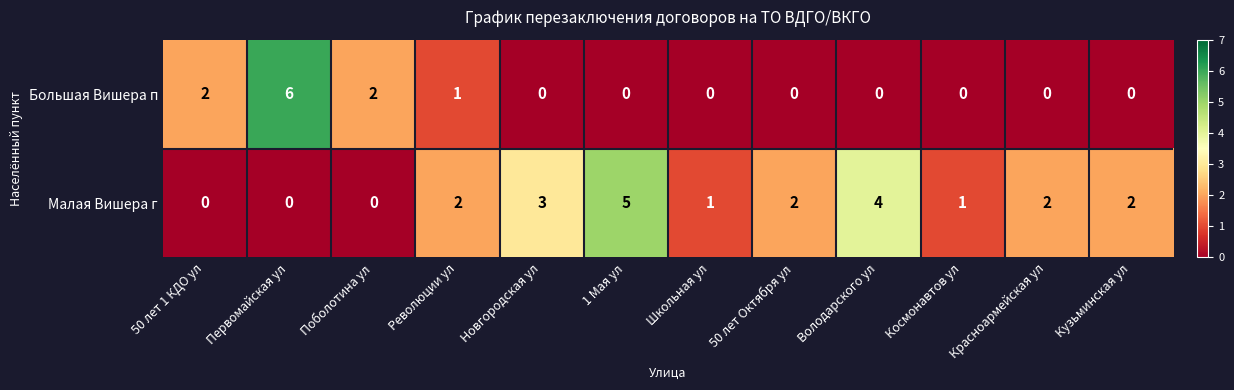

Which series has the largest total across all categories?

Малая Вишера г